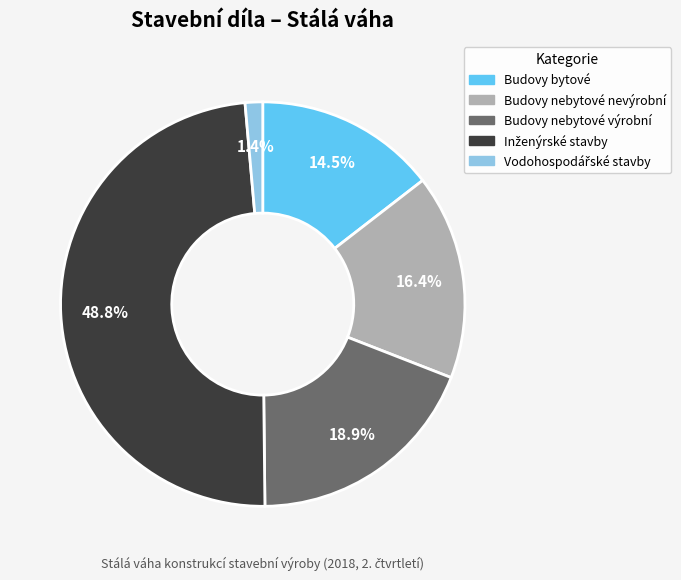

Is there a majority slice in this chart?

No